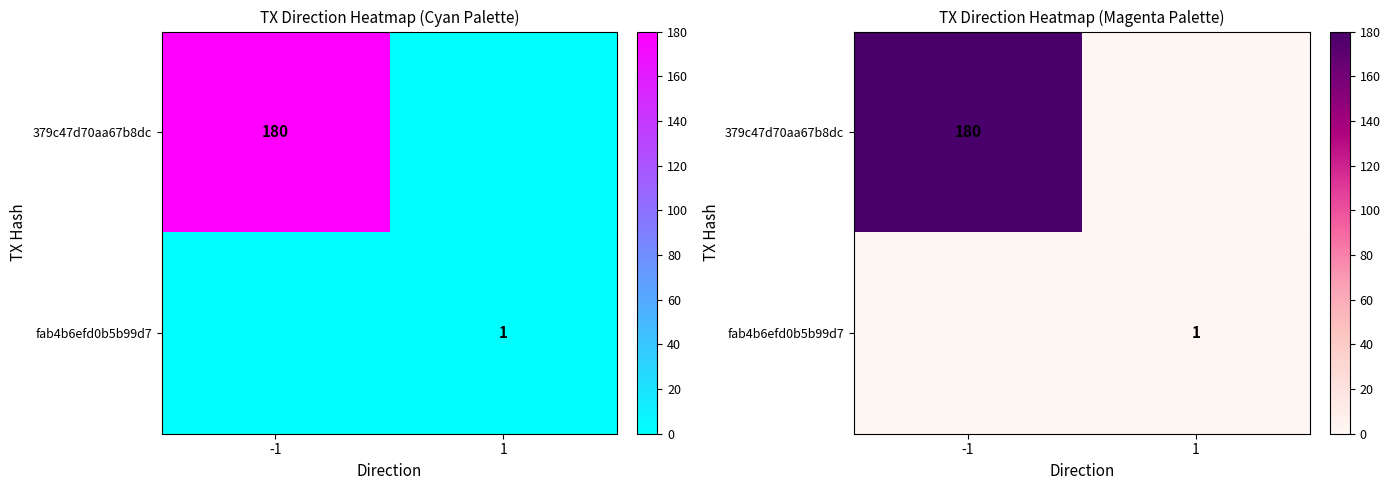

True or false: fab4b6efd0b5b99d7 has a value of 1 at 1.

True